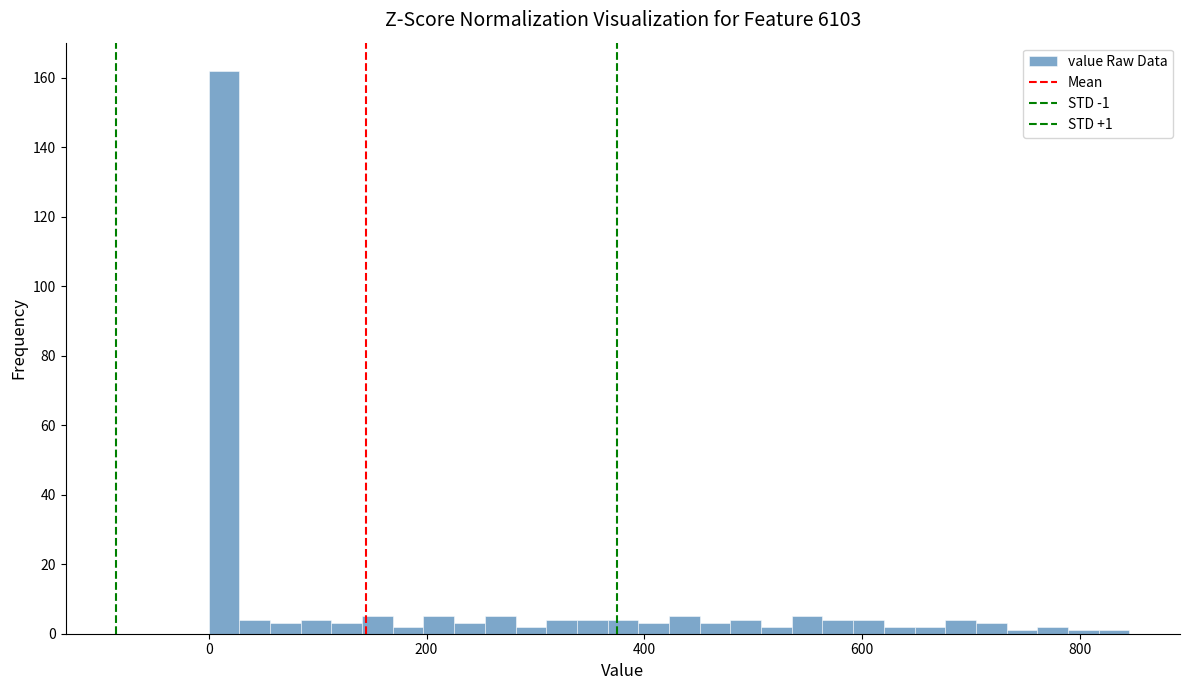

Around what value on the x-axis is the tallest bar? Give the approximate position of its centre, as read against the axis.

20